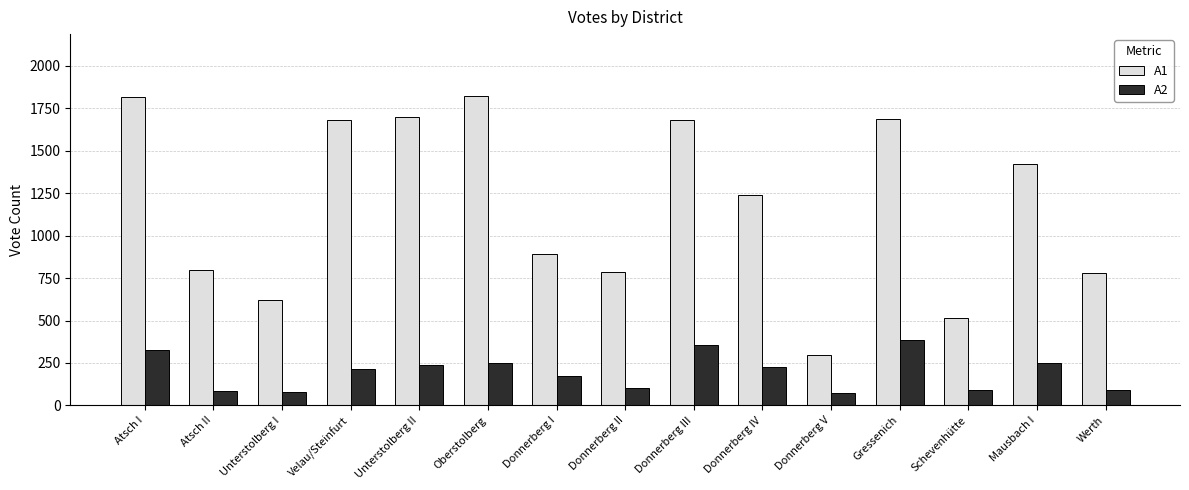

How many groups of bars are there?

15